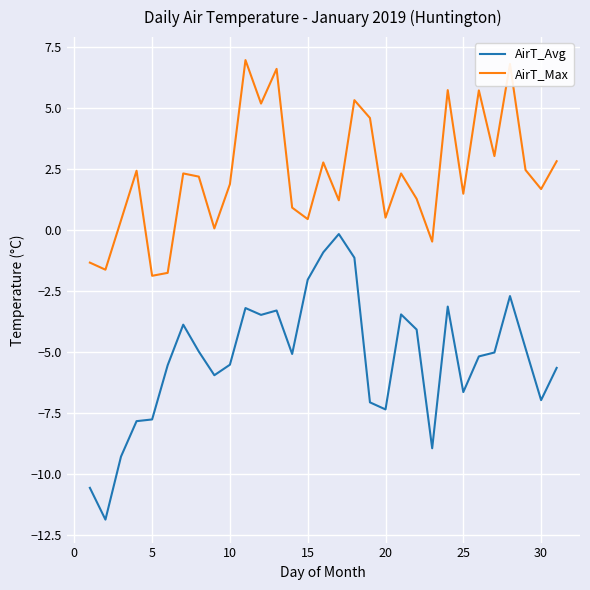

Rank the series by their average value, from lowest to highest.

AirT_Avg, AirT_Max